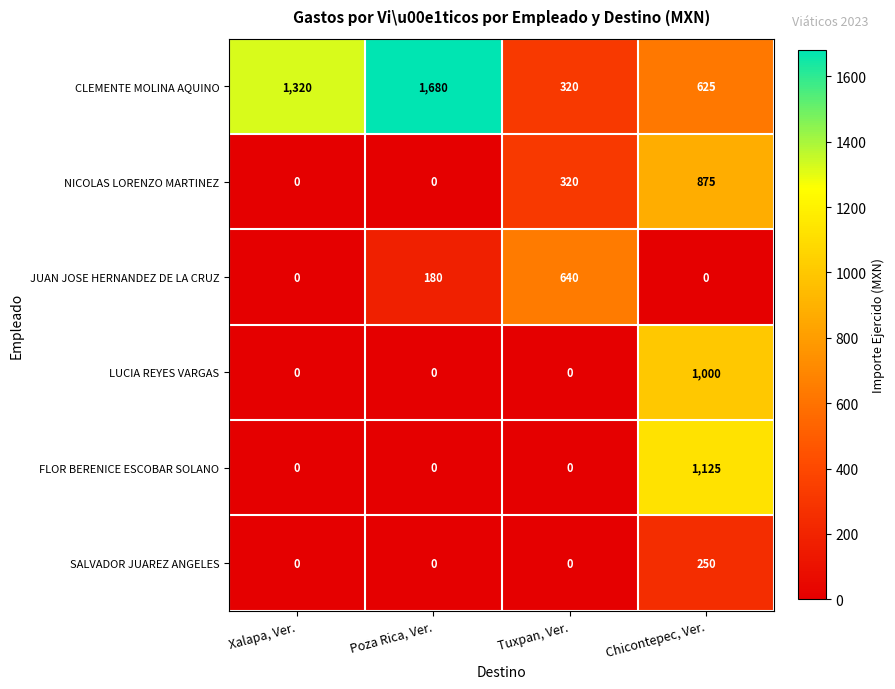

Count the number of data series in this chart.

6